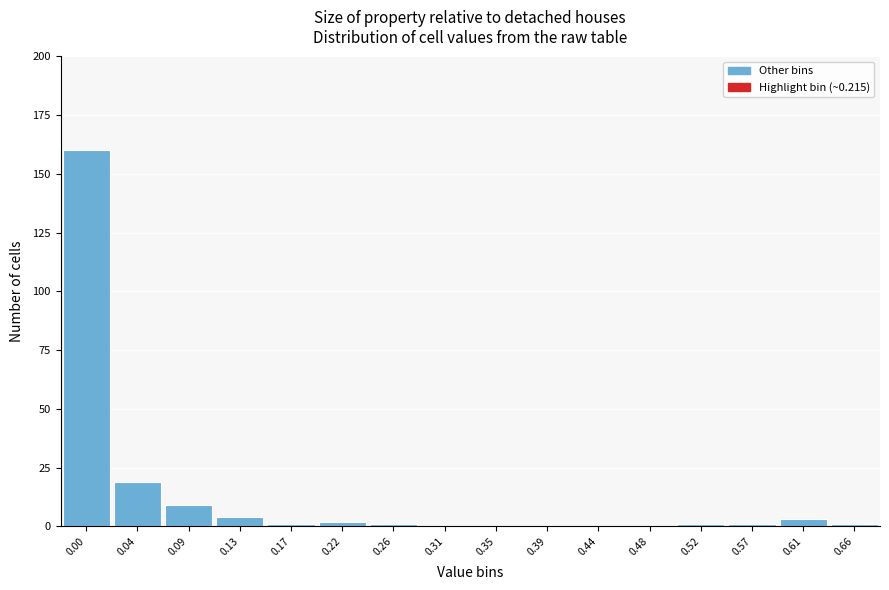

Reading left to right, transcribe all the data shown in this chart.

0.00=160	0.04=19	0.09=9	0.13=4	0.17=1	0.22=2	0.26=1	0.31=0	0.35=0	0.39=0	0.44=0	0.48=0	0.52=1	0.57=1	0.61=3	0.66=1